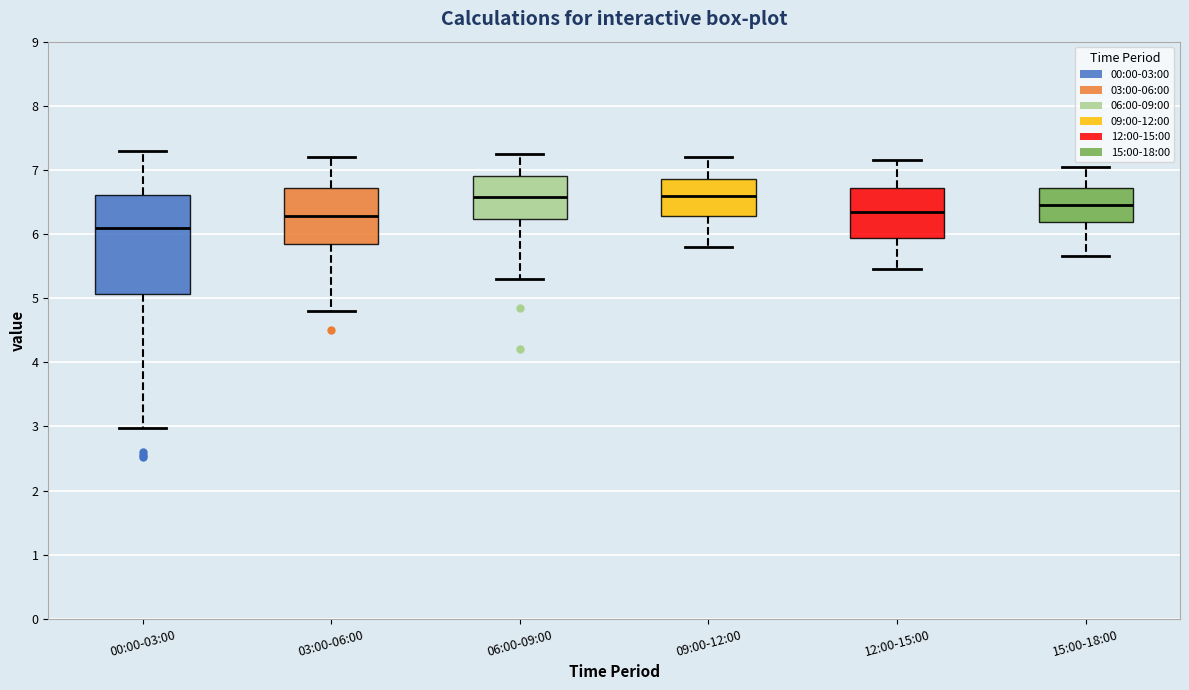

Which box is the tallest, from its lower edge to its upper edge?

00:00-03:00